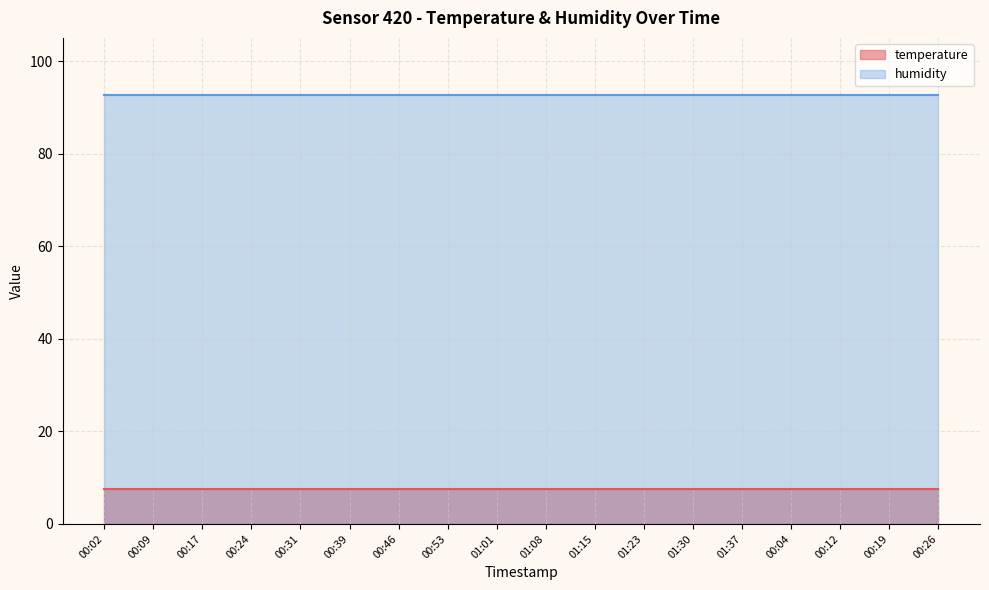

Which has a higher value, 00:53 or 00:24?

00:53